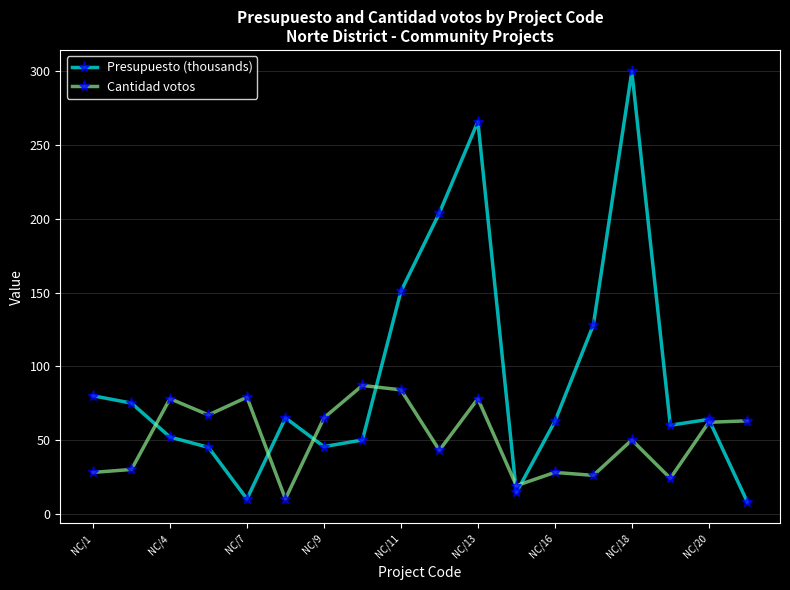

What is the value of the Cantidad votos point at the 14th from the left?

26.0